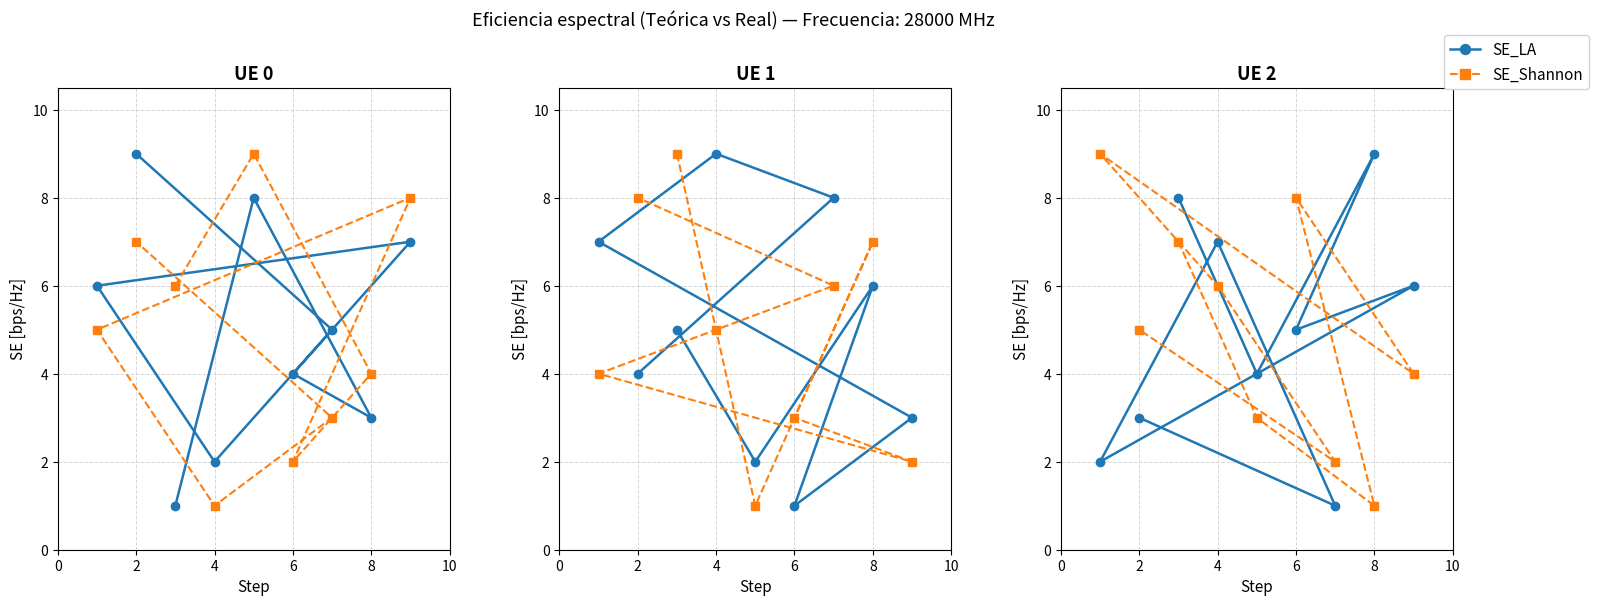

How many lines are shown in the chart?

2